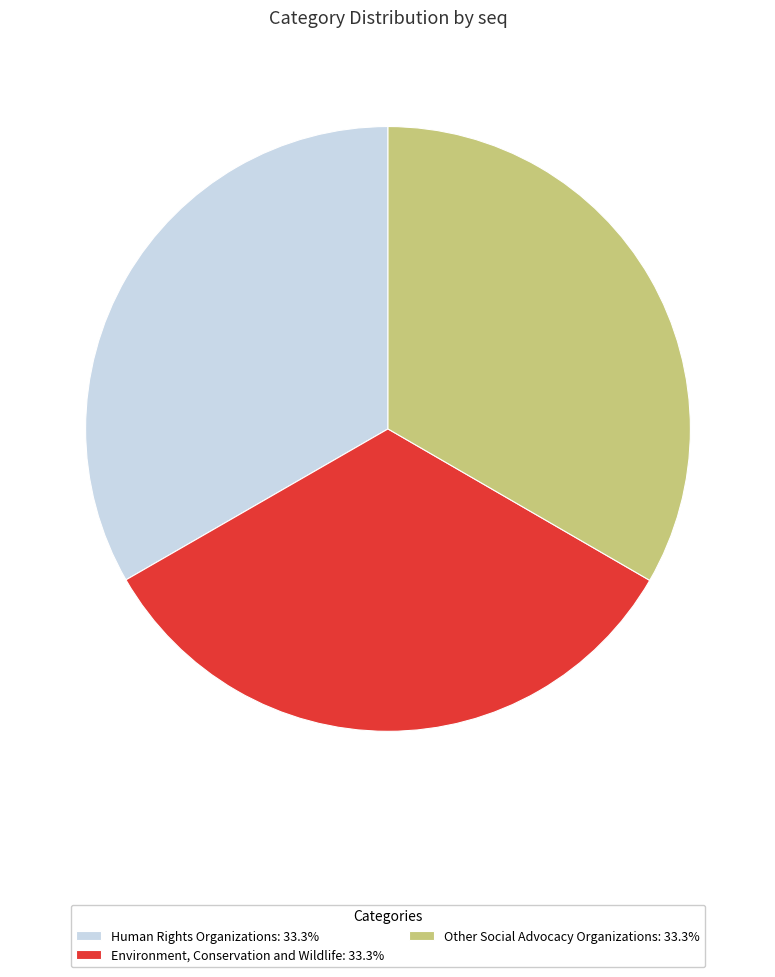

How many segments does this pie chart have?

3